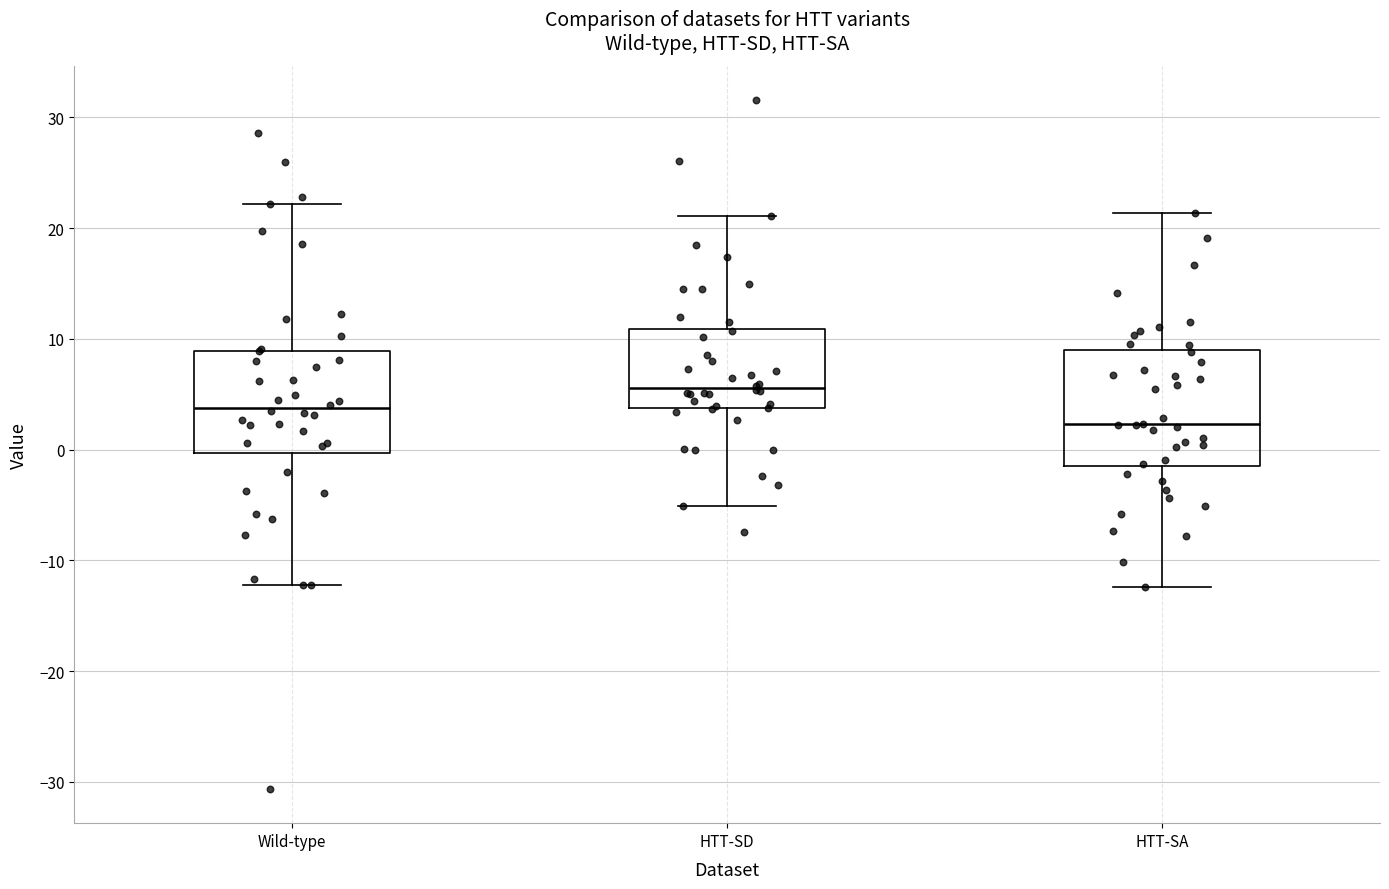

Reading left to right, transcribe this box plot: for each box, give where its median line is, the range the box spans, and where its two whiskers end, as read against the y-axis. The values are not printed on the chart, so give them approximately, as read against the axis.

Wild-type: median 4, box 0 to 9, whiskers -12 to 22
HTT-SD: median 6, box 4 to 11, whiskers -5 to 21
HTT-SA: median 2, box -1 to 9, whiskers -12 to 21